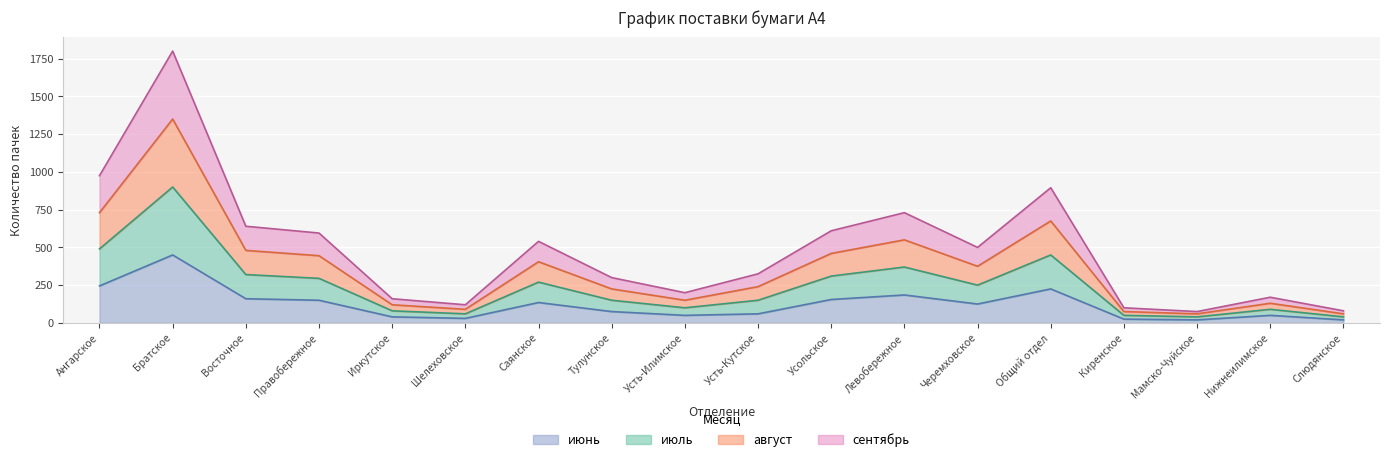

Which series changed the most between Братское and Киренское?

июль